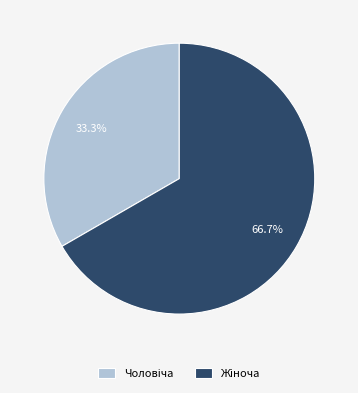

Is there any slice that represents more than half of the pie?

Yes